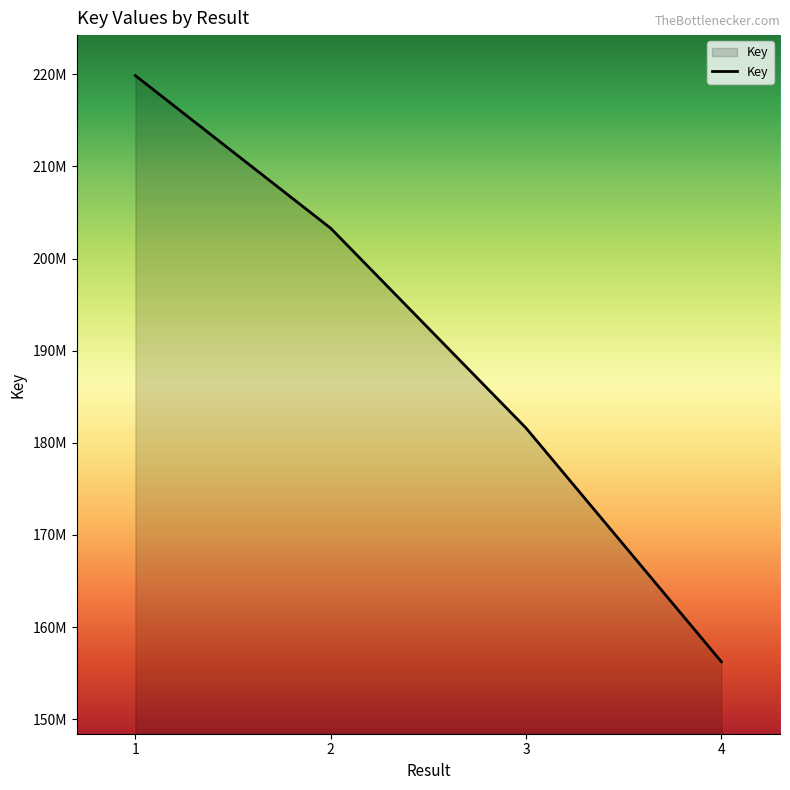

What is the difference between the maximum and minimum values?

63627117